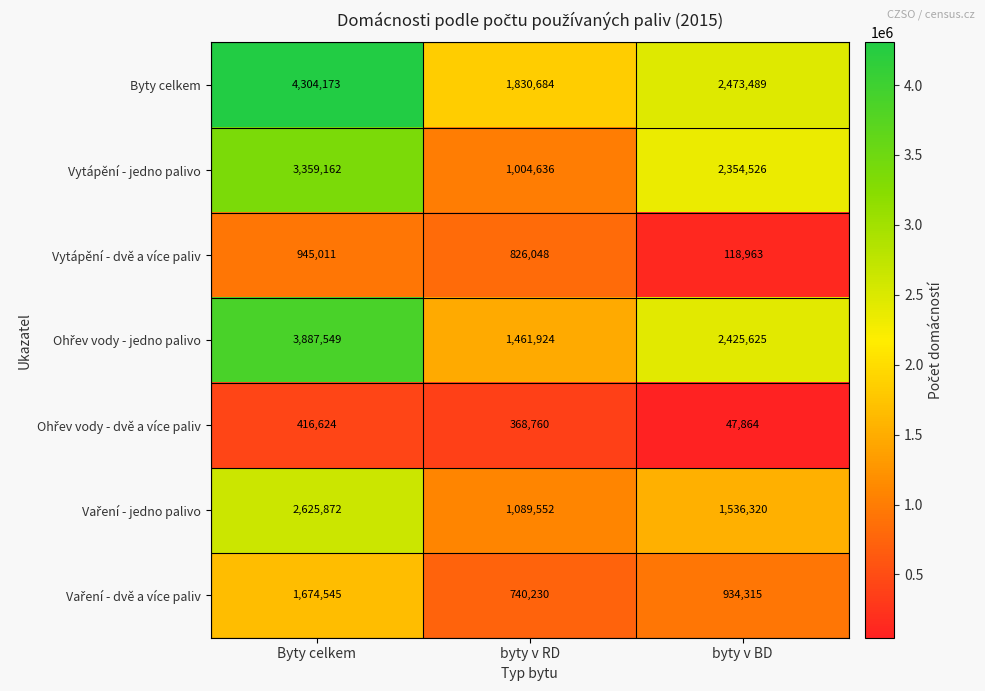

Where does the Byty celkem series first go above 2473489?

Byty celkem